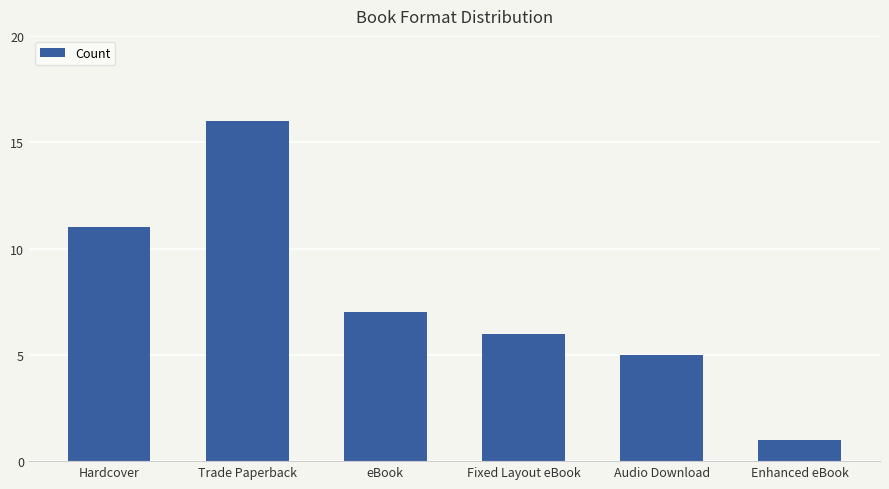

What is the label of the 1st bar from the right?

Enhanced eBook